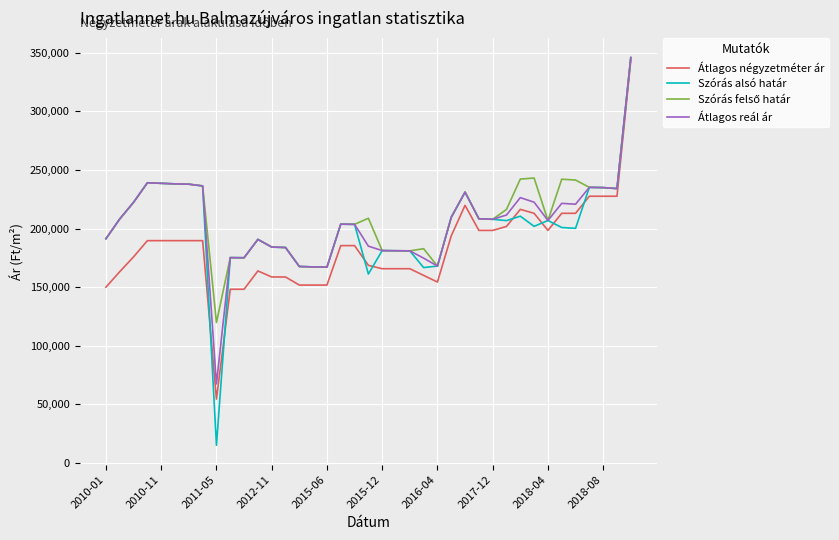

What is the minimum value shown in the chart?

14875